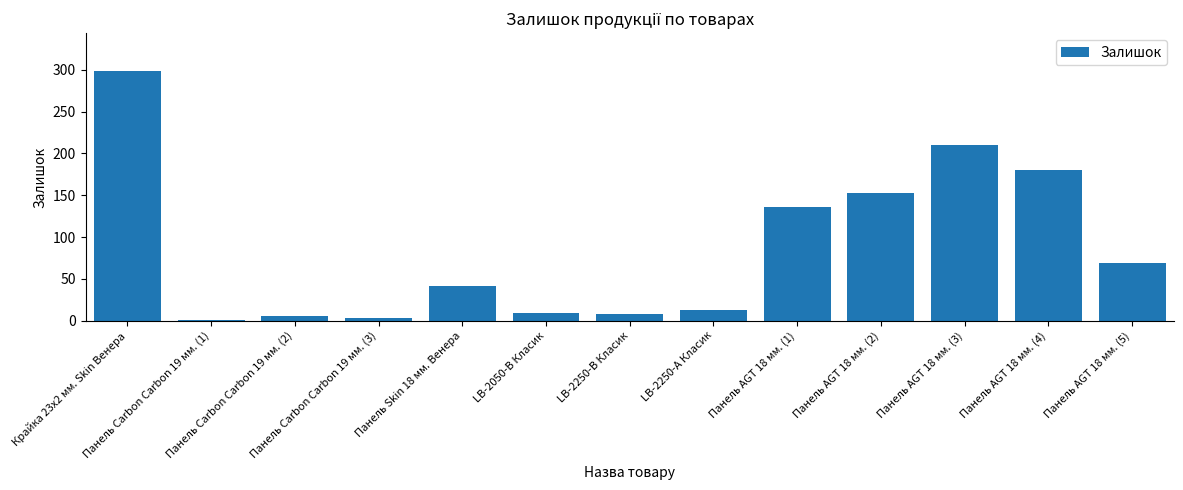

What is the maximum value shown in the chart?

299